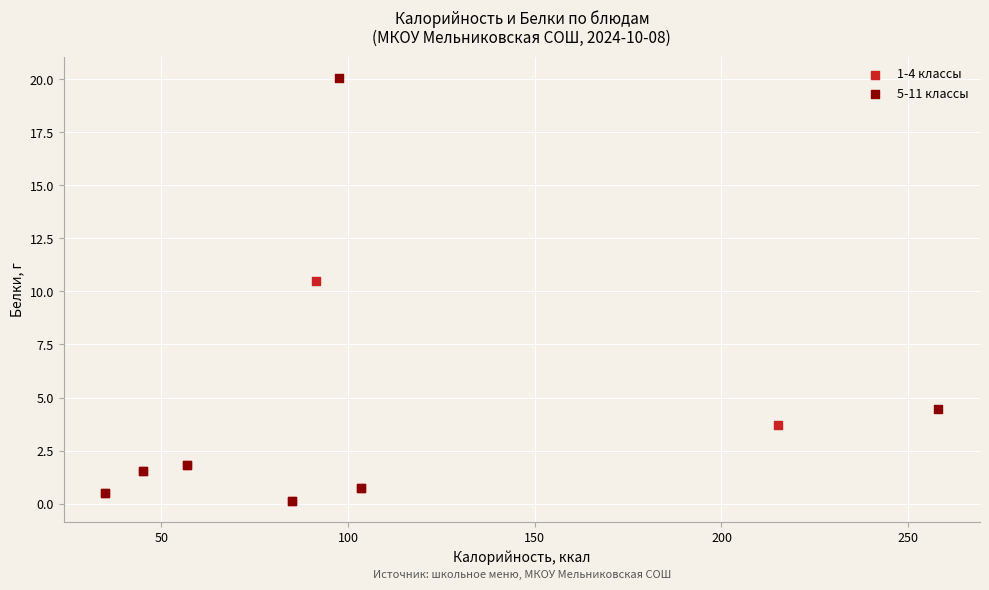

Which series reaches the maximum Y coordinate?

5-11 классы